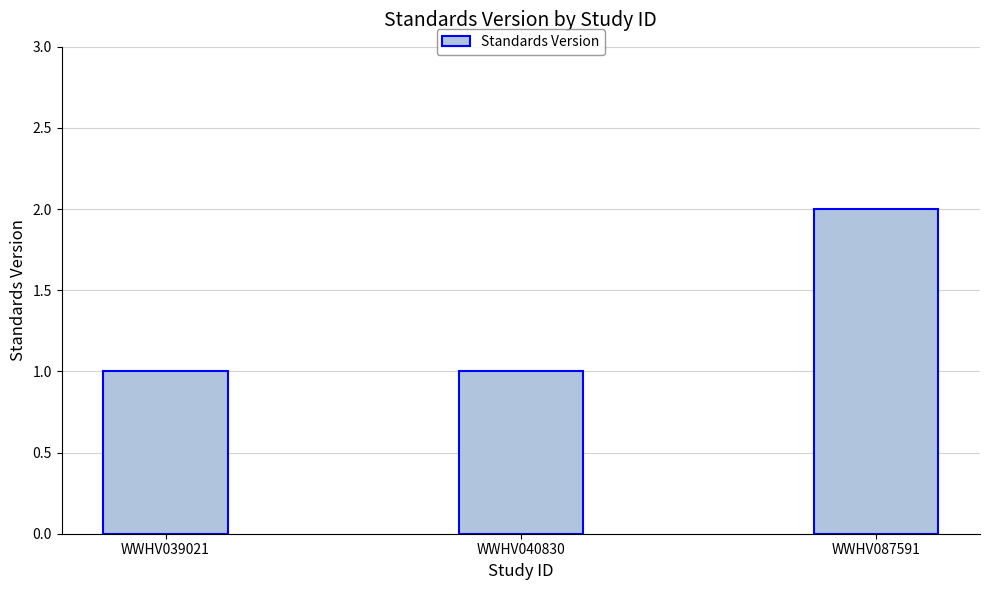

Read the value at WWHV039021.

1